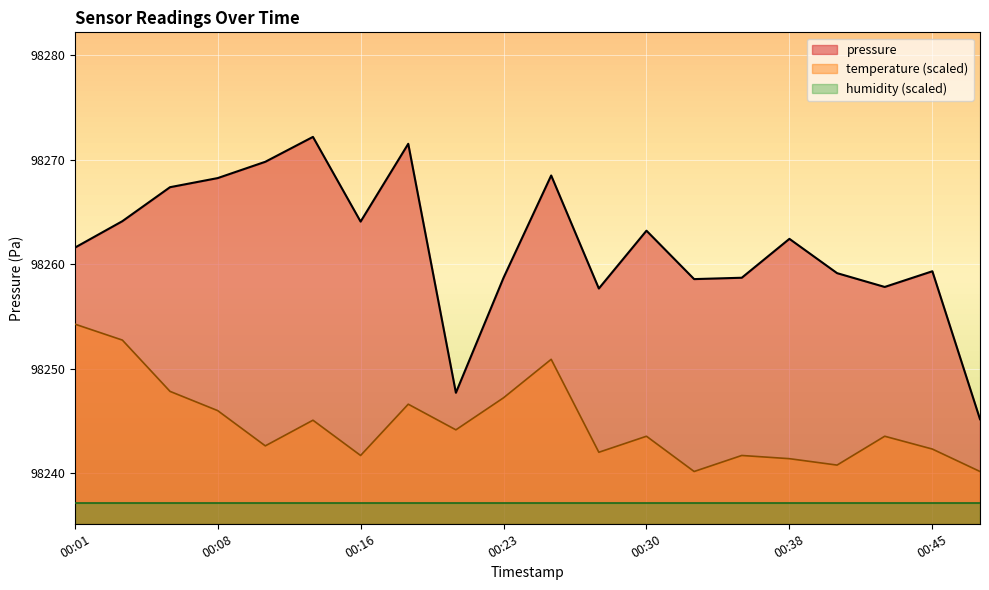

True or false: pressure and humidity (scaled) cross at least once.

False